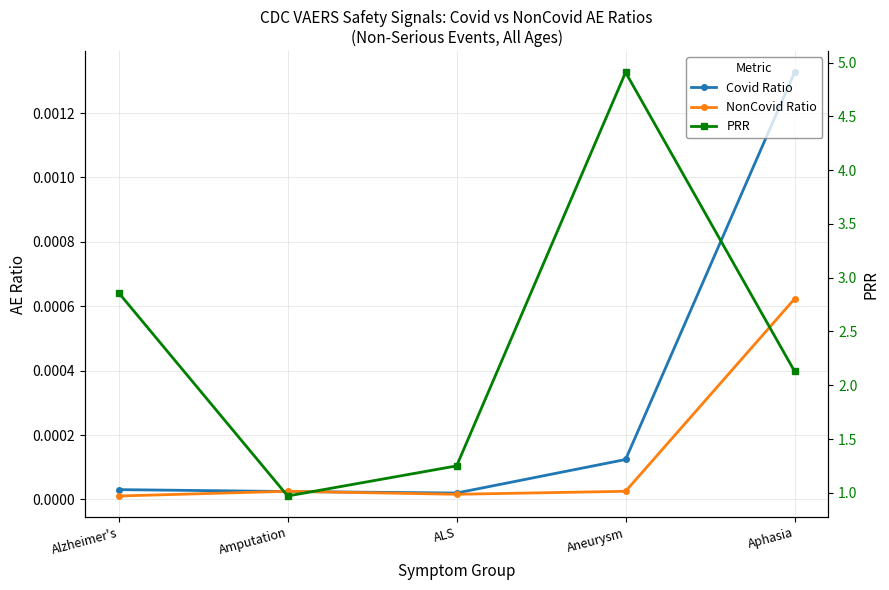

True or false: NonCovid Ratio has more than 1 interior local peaks.

False